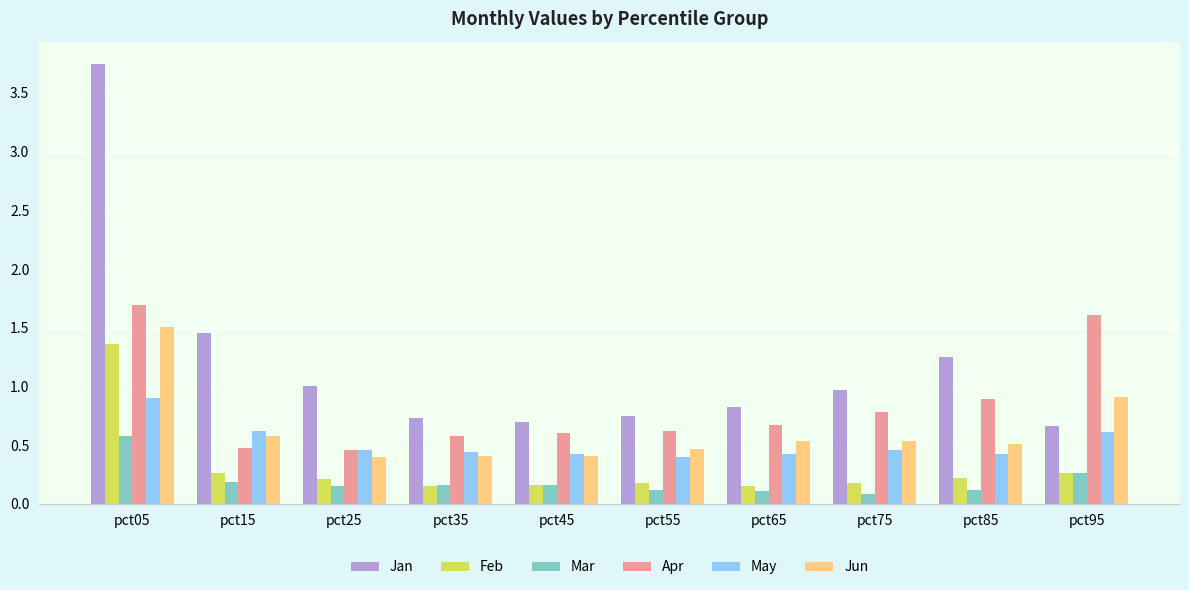

Rank the series by their maximum value, from lowest to highest.

Mar, May, Feb, Jun, Apr, Jan